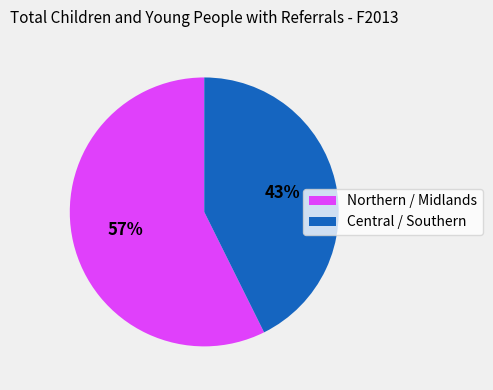

To the nearest percent, what is the average slice percentage?

50%